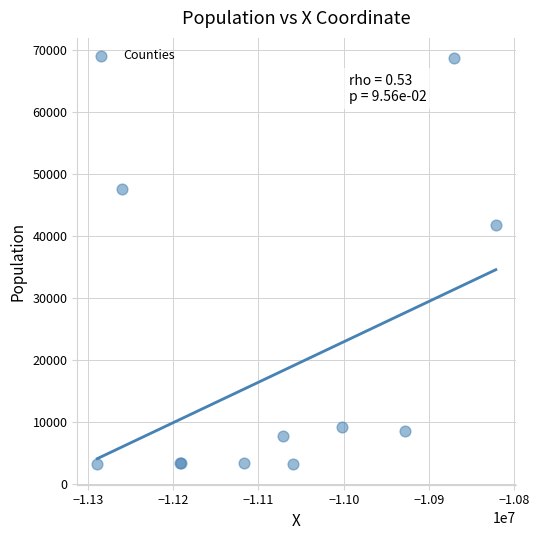

What Y value in the scatter plot is closest to 35865?

41668